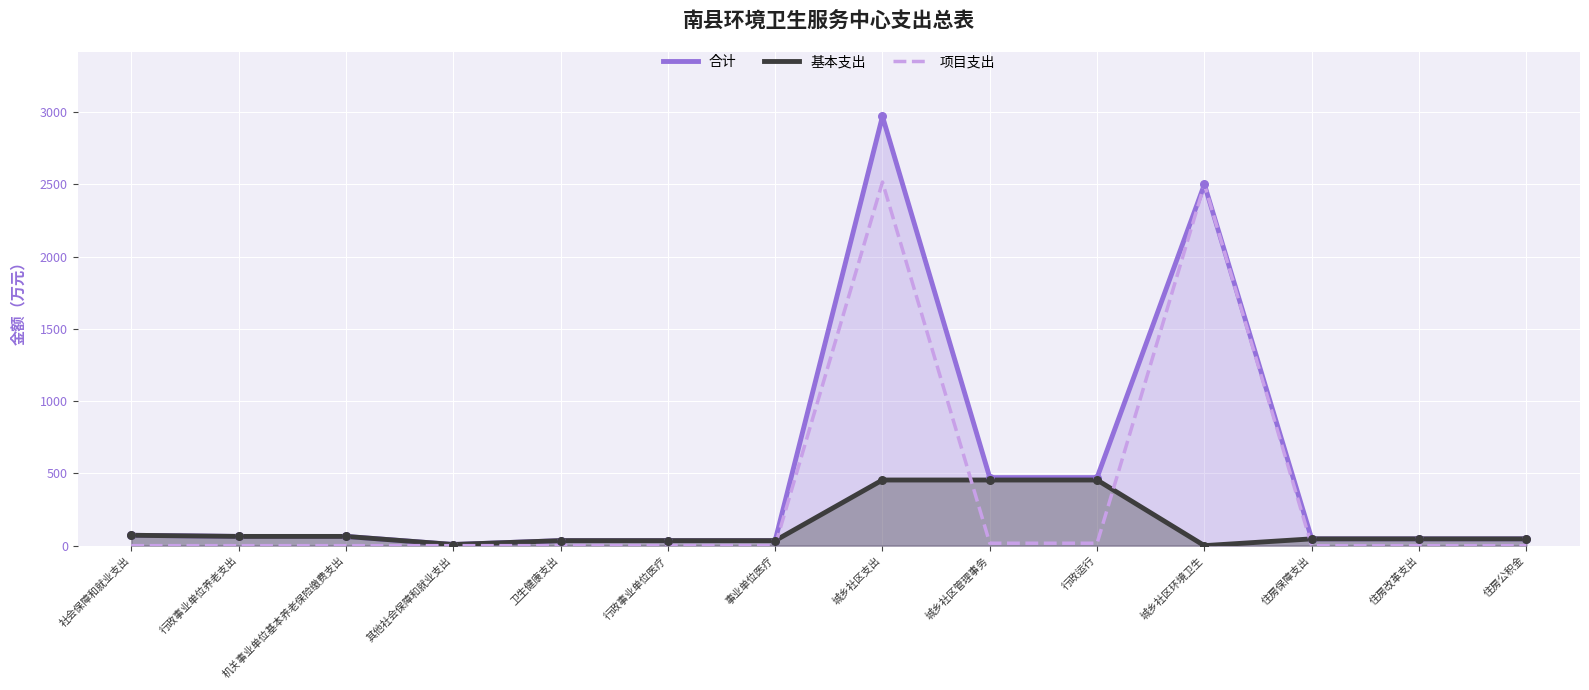

Which series has the largest total across all categories?

合计